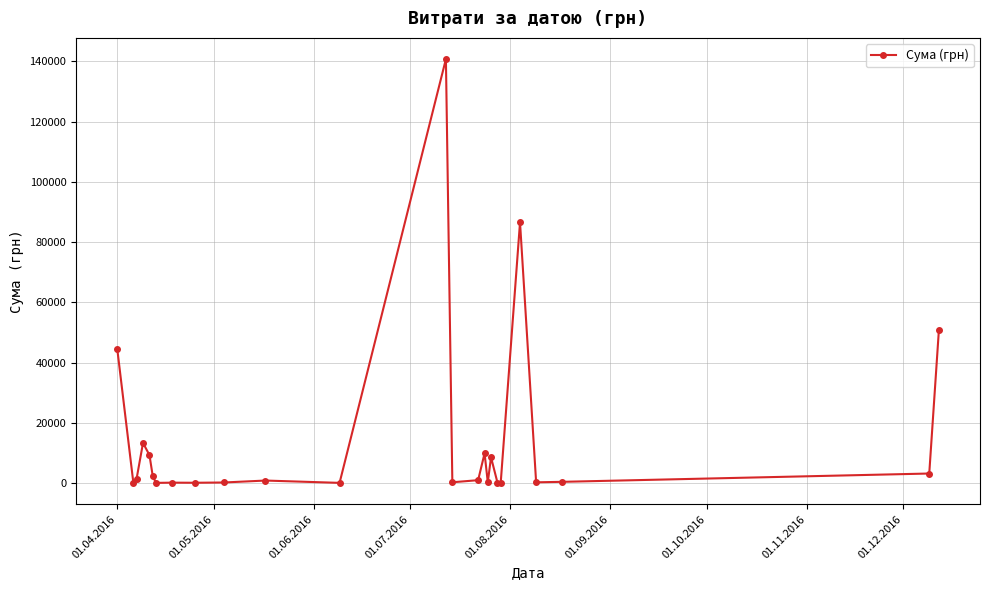

What is the greatest value displayed?

140706.2